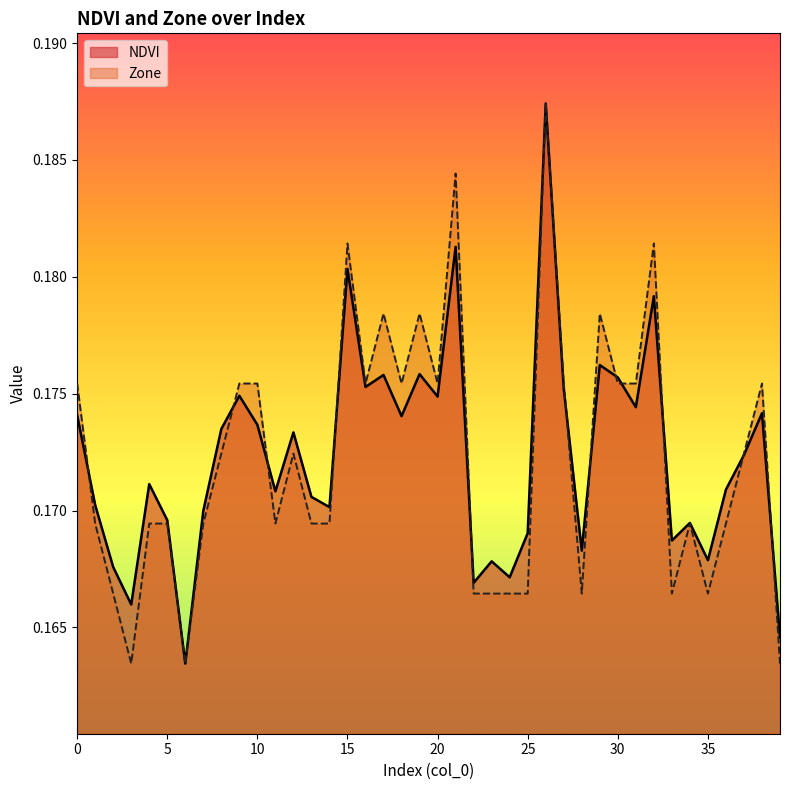

True or false: NDVI has a value of 0.3 at 14.

False